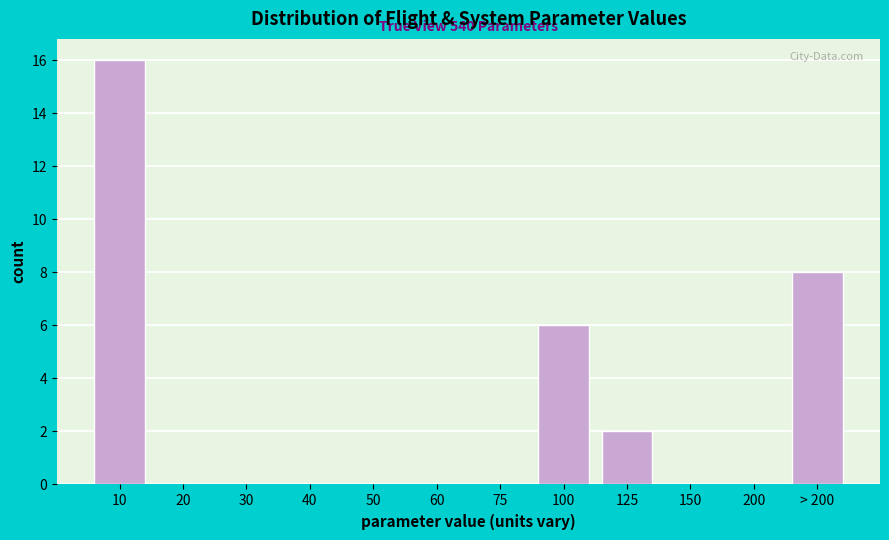

Reading left to right, transcribe all the data shown in this chart.

10=16	20=0	30=0	40=0	50=0	60=0	75=0	100=6	125=2	150=0	200=0	> 200=8